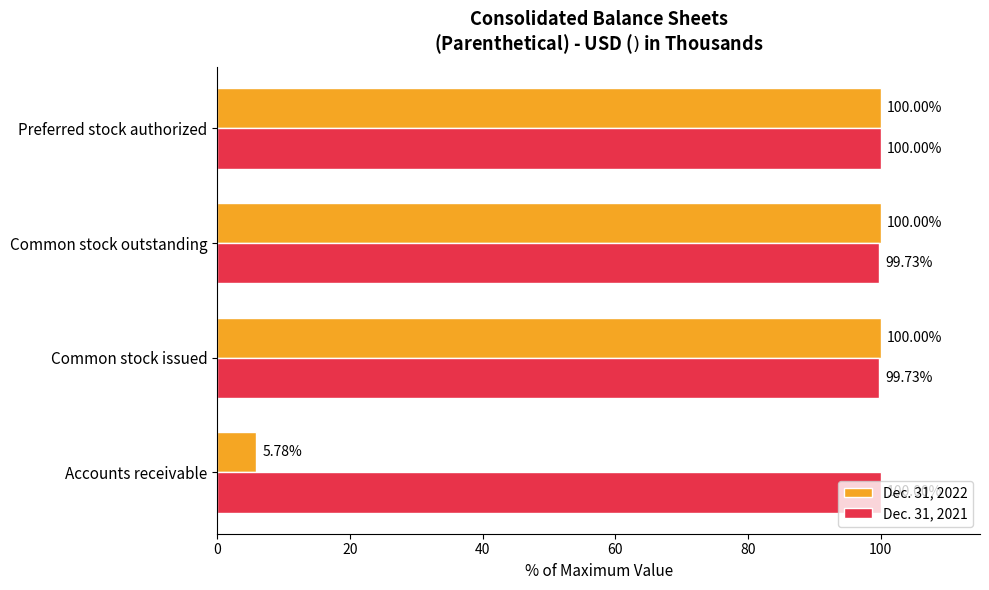

Where is Dec. 31, 2022 nearest to the value 52?

Accounts receivable